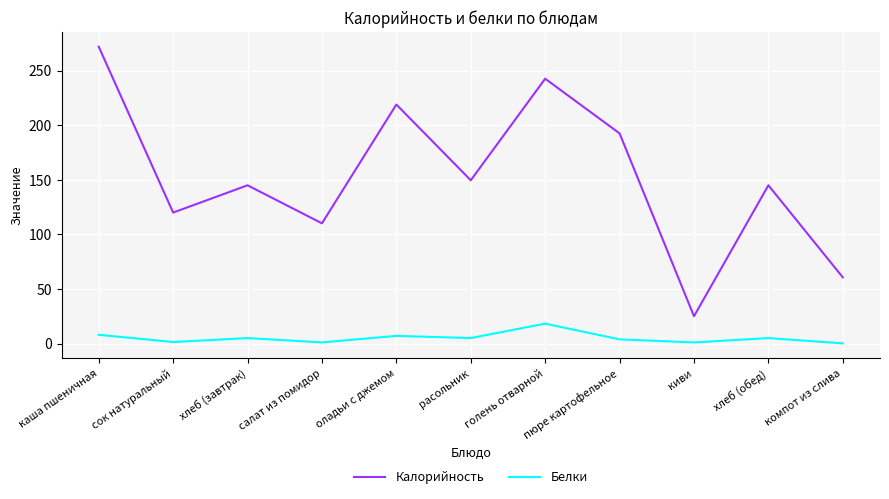

Does the chart display data point markers on the line(s)?

No